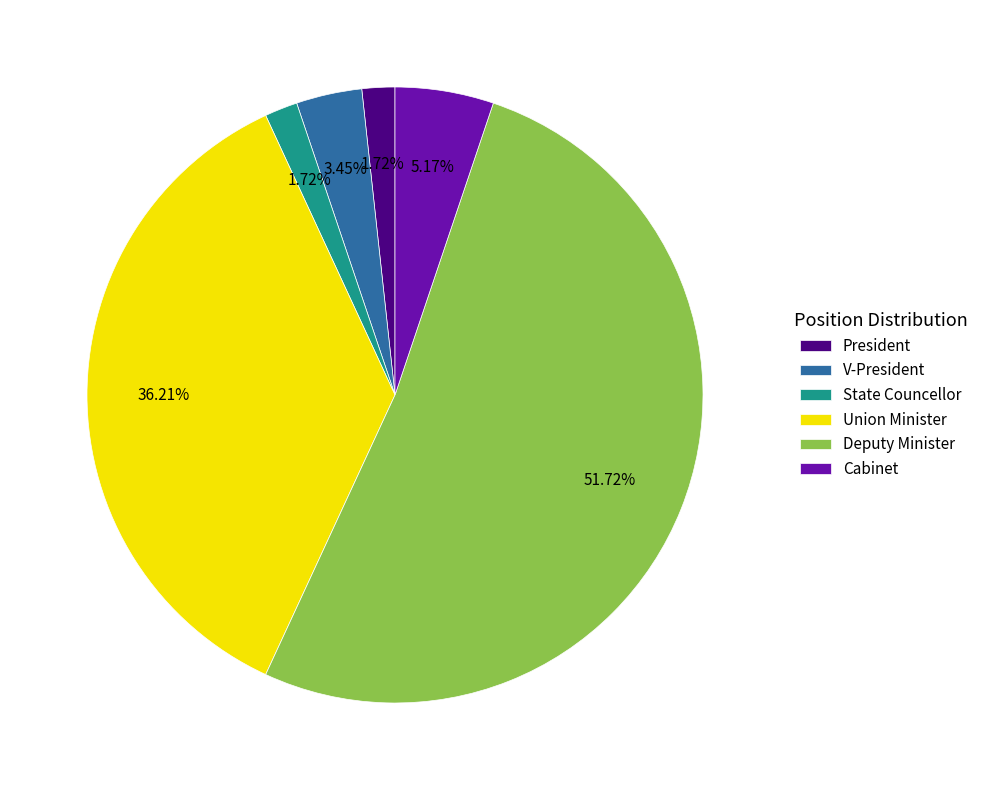

To the nearest percent, what is the combined percentage of V-President and Union Minister?

40%